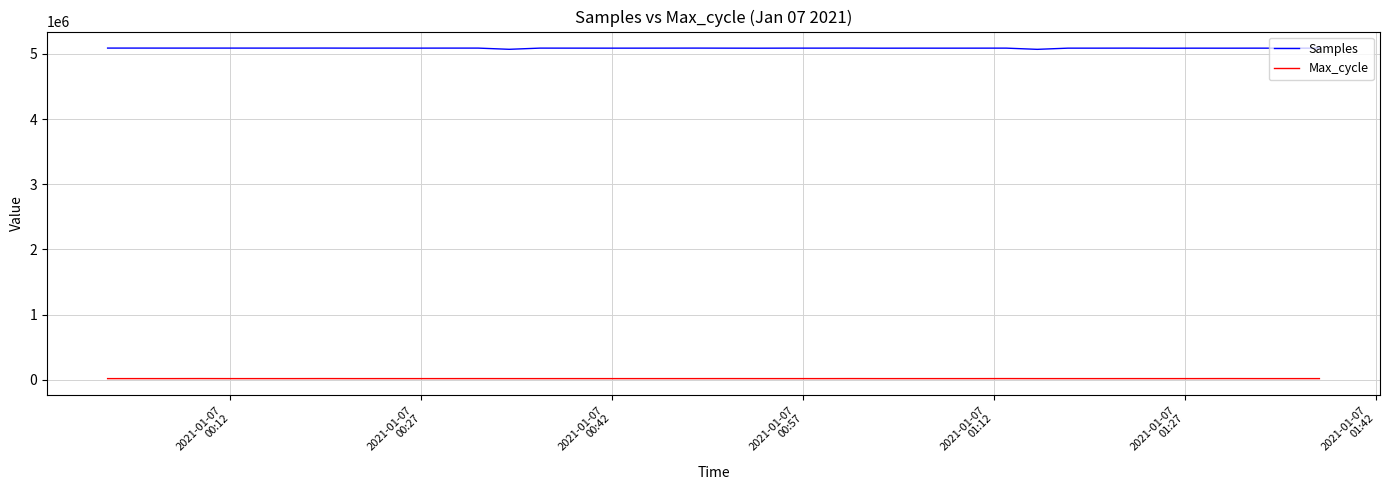

Which series has the largest range (max minus min)?

Samples